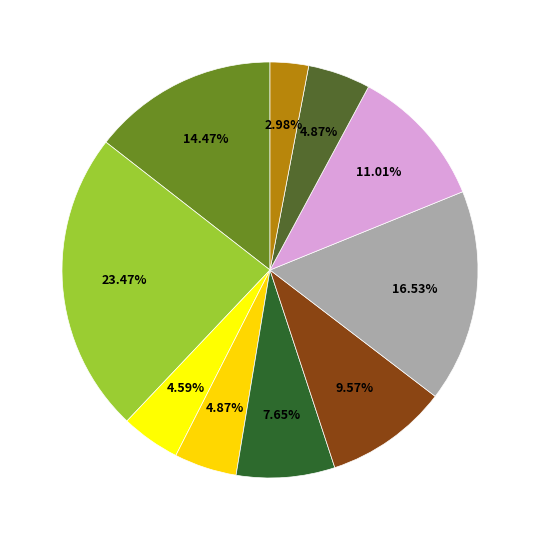

How many segments does this pie chart have?

10